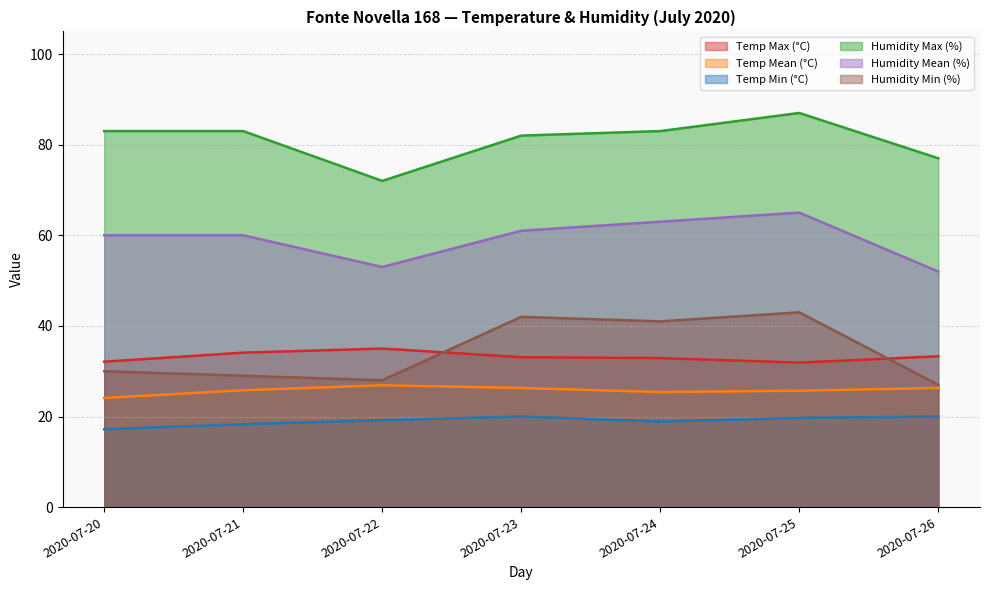

What are all the series names shown in the legend?

Temp Max (°C), Temp Mean (°C), Temp Min (°C), Humidity Max (%), Humidity Mean (%), Humidity Min (%)